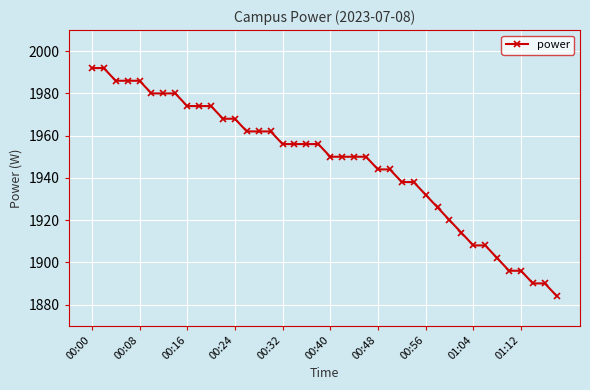

Reading left to right, transcribe all the data shown in this chart.

1992	1992	1986	1986	1986	1980	1980	1980	1974	1974	1974	1968	1968	1962	1962	1962	1956	1956	1956	1956	1950	1950	1950	1950	1944	1944	1938	1938	1932	1926	1920	1914	1908	1908	1902	1896	1896	1890	1890	1884